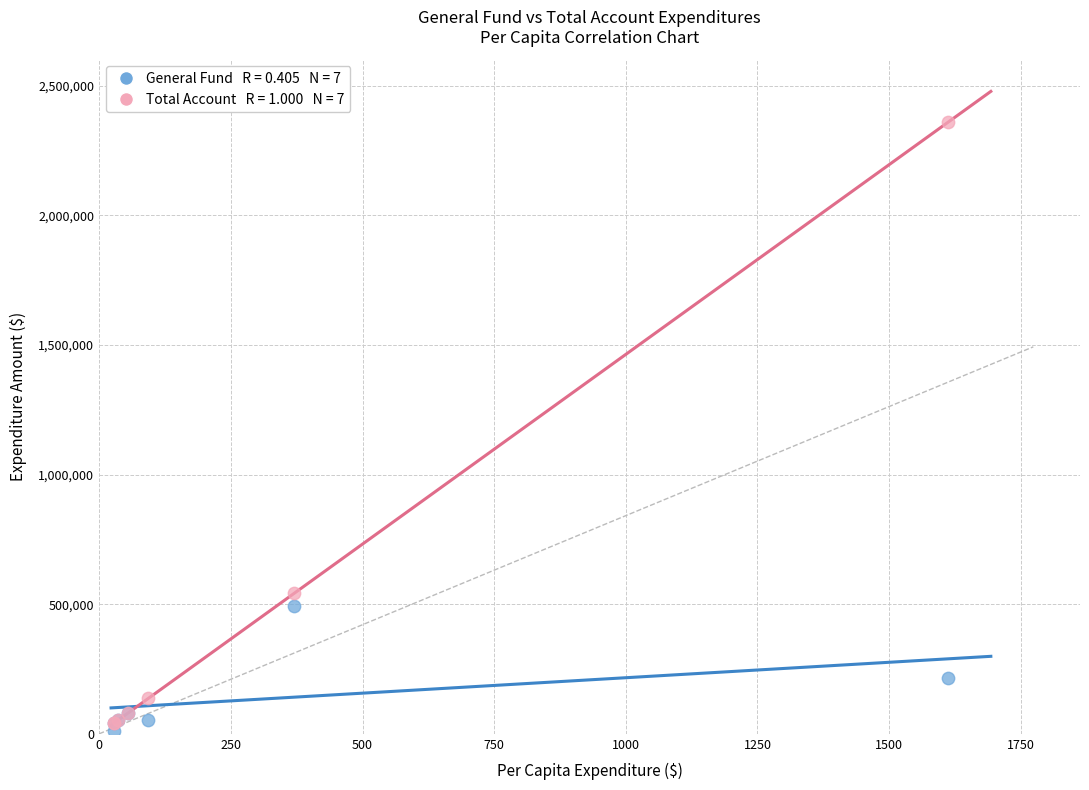

Across all series, what Y value is closest to 1185325?

542239